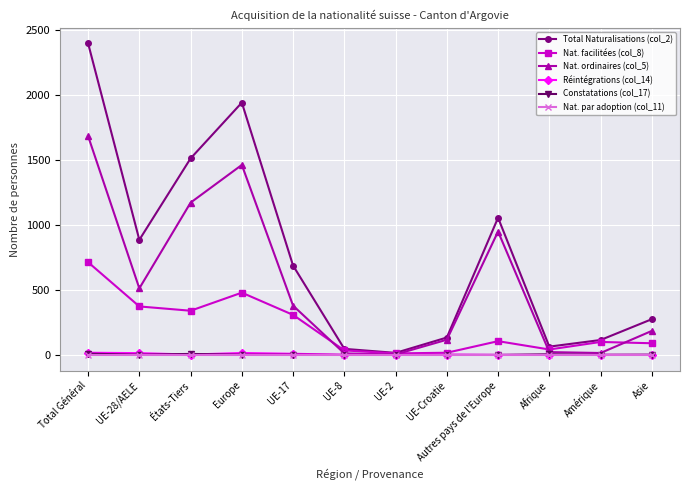

What is the average value of the Réintégrations (col_14) series?

6